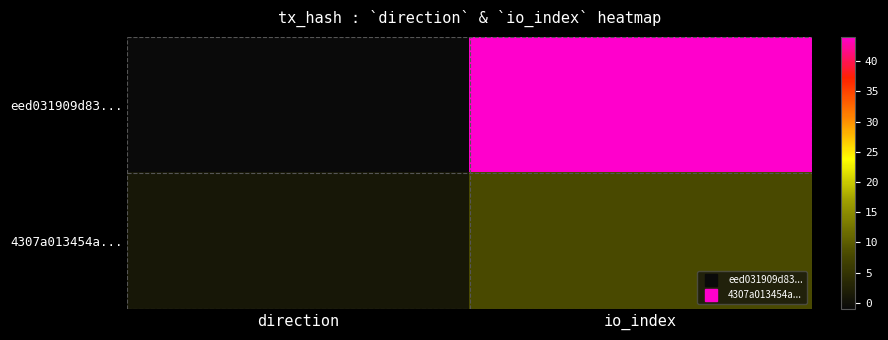

At how many categories does at least one series exceed 10?

1